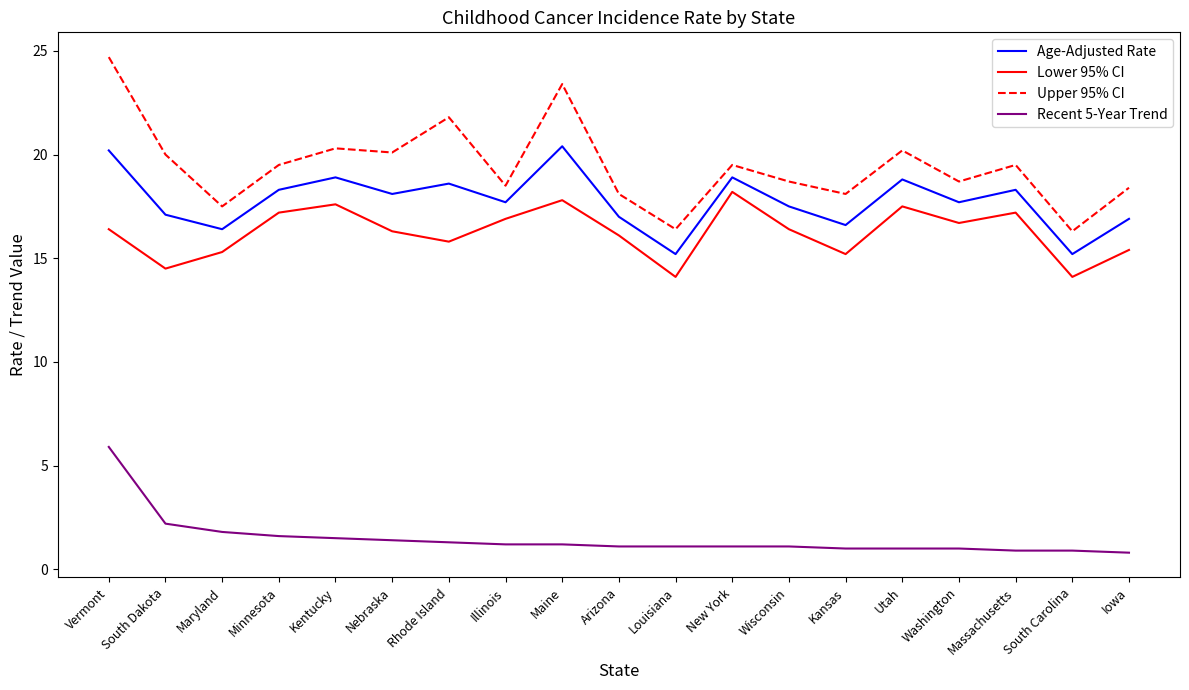

The value of Upper 95% CI at South Dakota is 8.4. True or false?

False